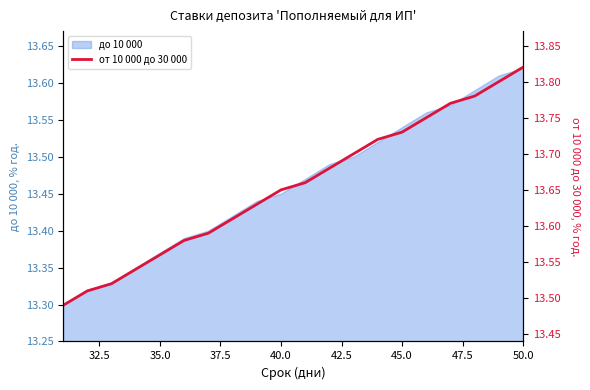

How many lines are shown in the chart?

1